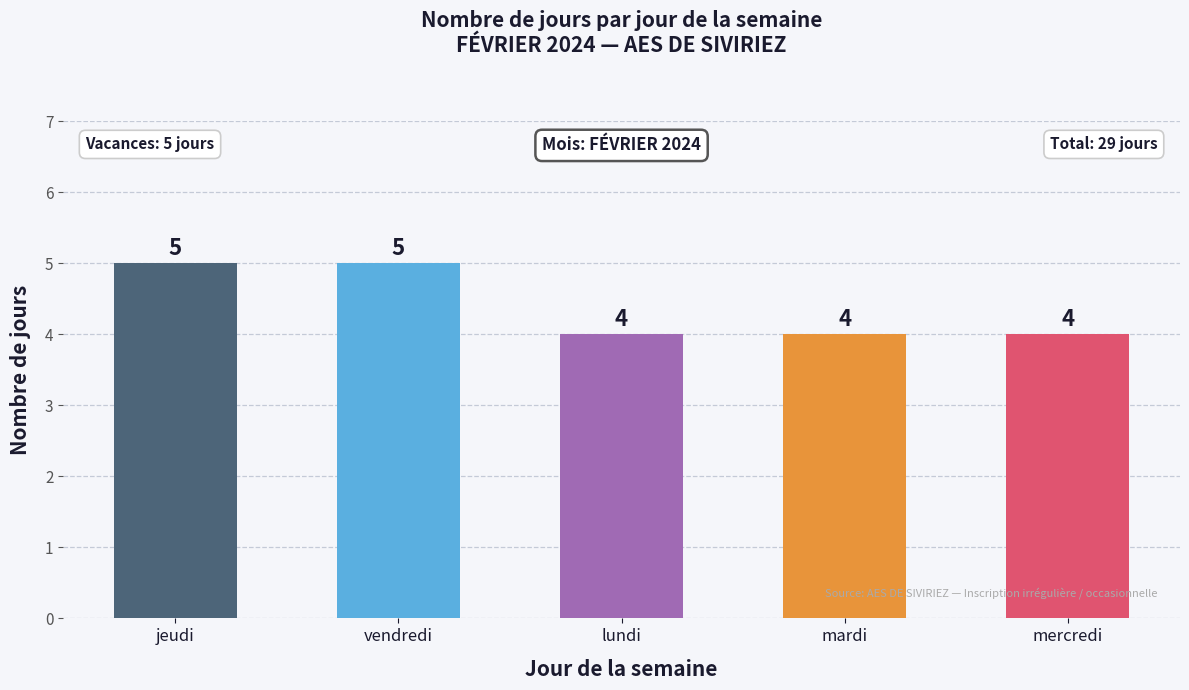

True or false: the data shows 2 at vendredi.

False